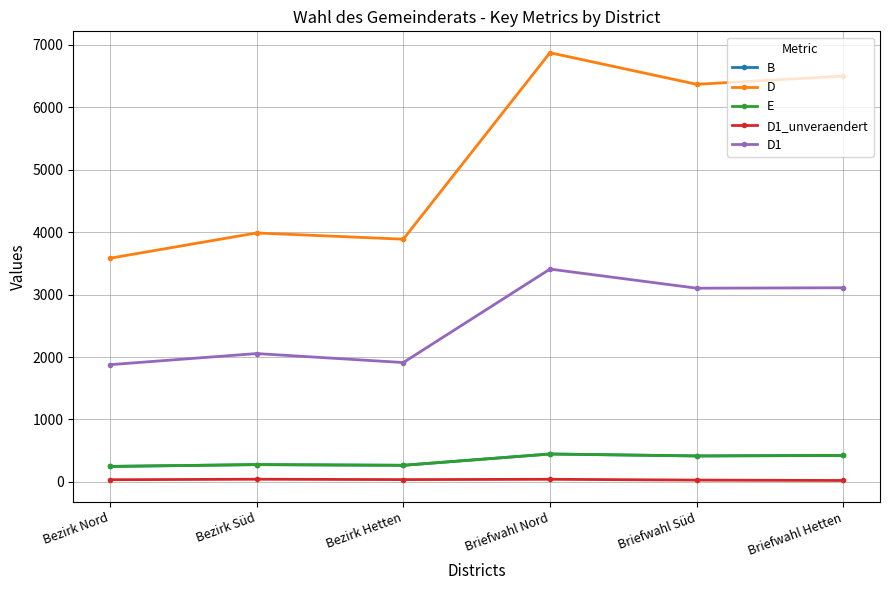

Does the chart have visible grid lines?

Yes